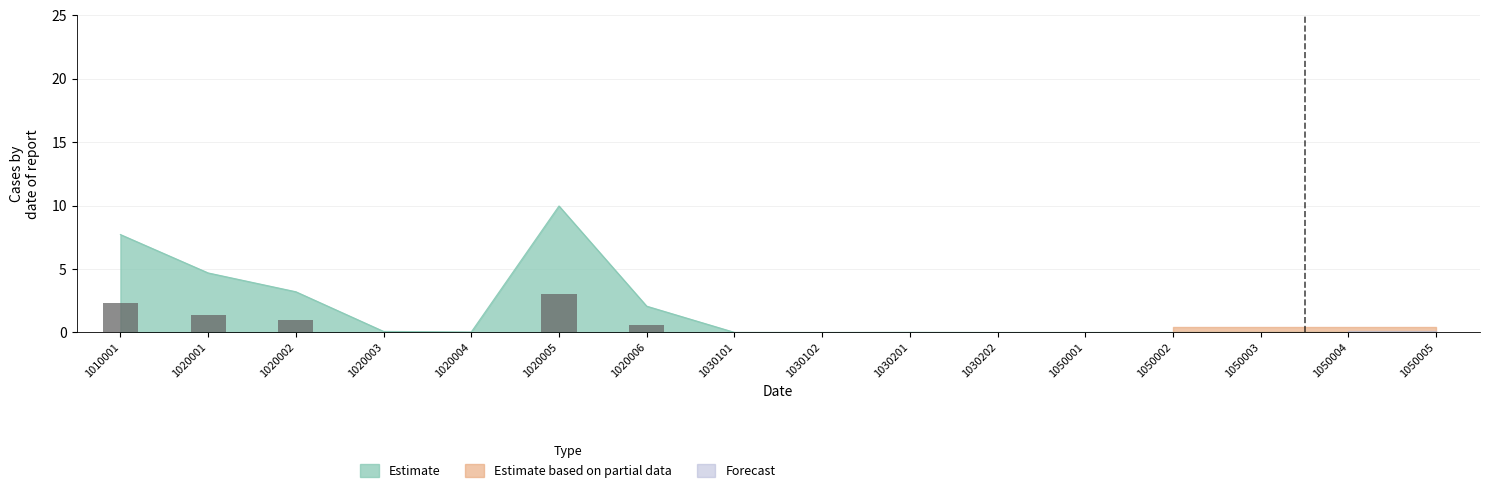

What is the average value?

0.7